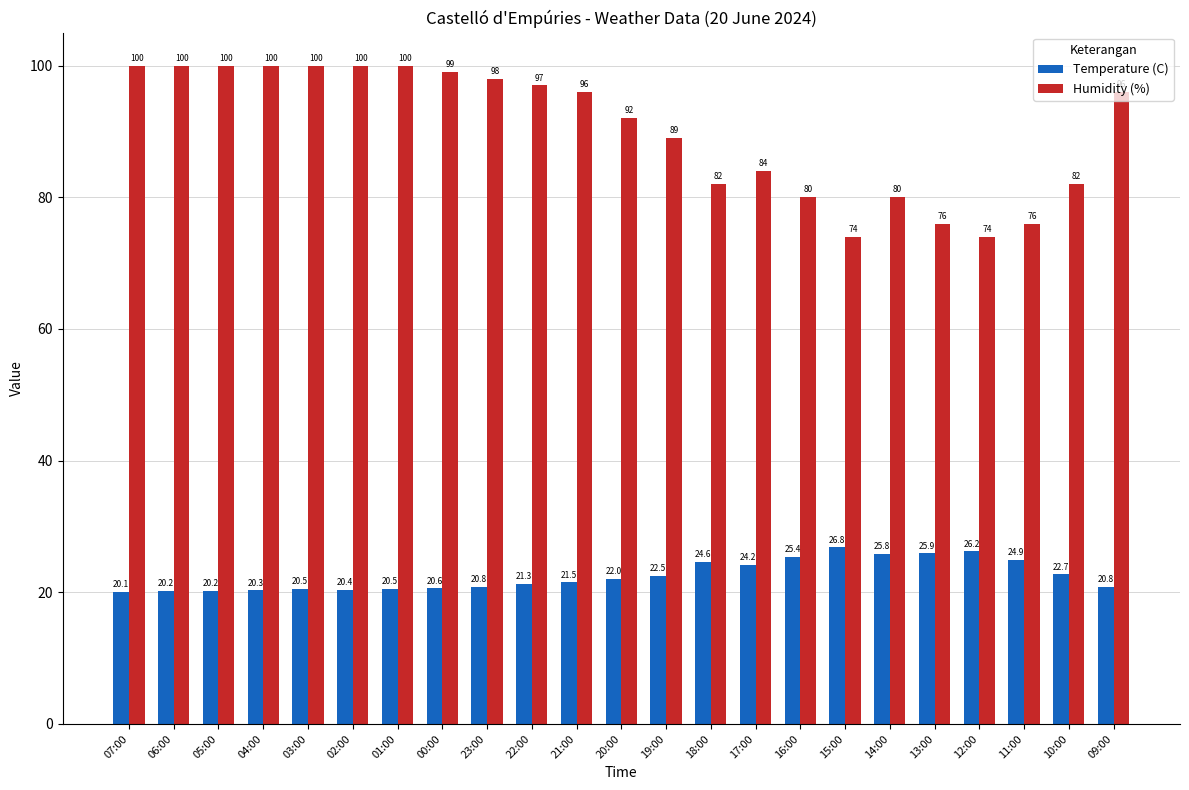

Which series has the largest range (max minus min)?

Humidity (%)